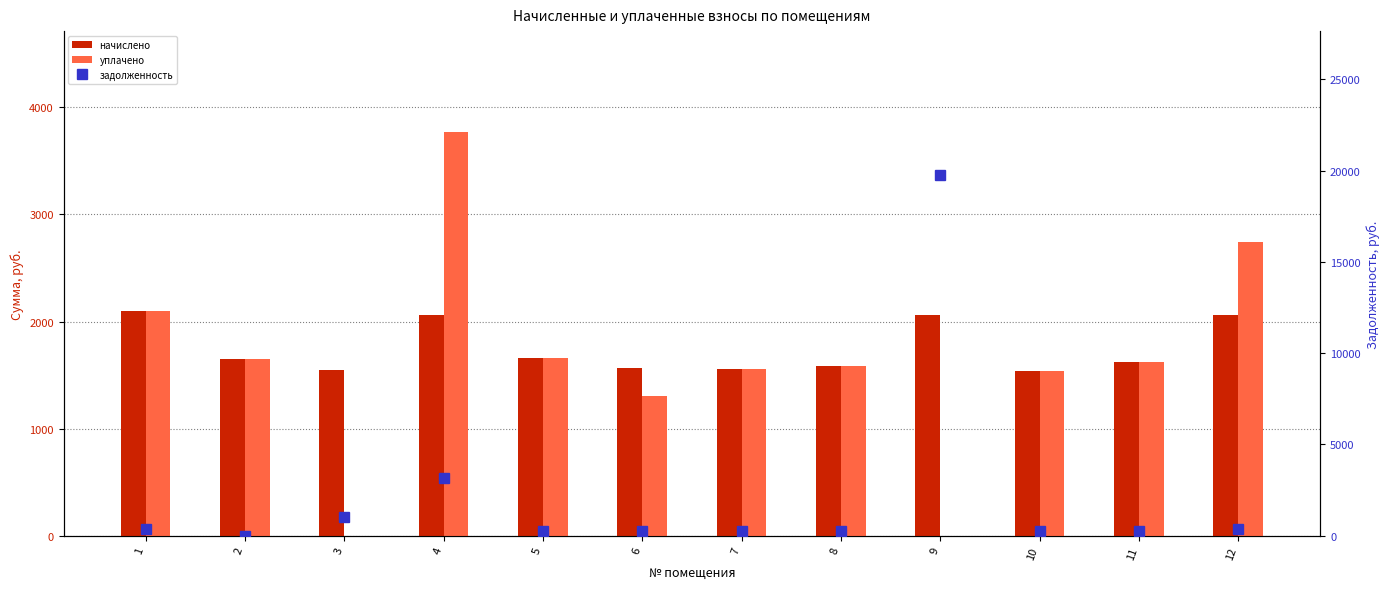

Rank the series by their average value, from lowest to highest.

уплачено, начислено, задолженность